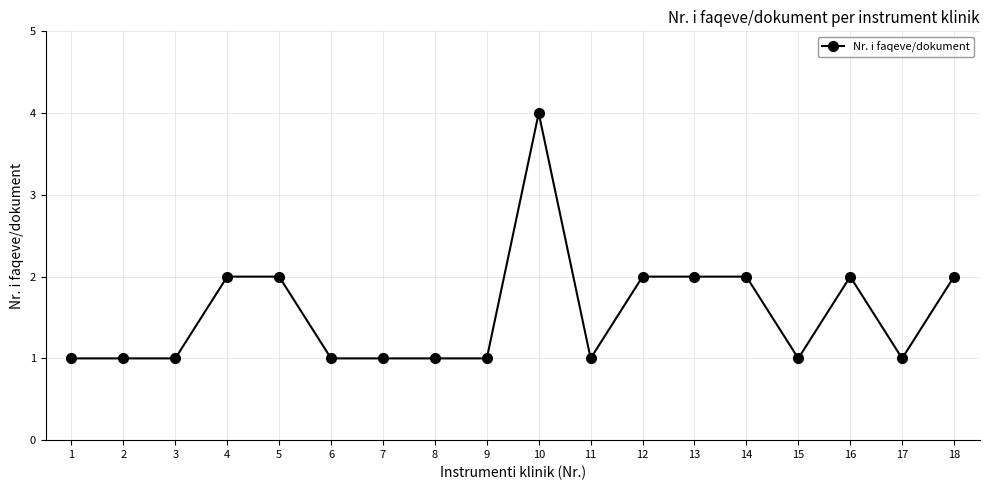

Is it true that the value at 4 is 1?

False